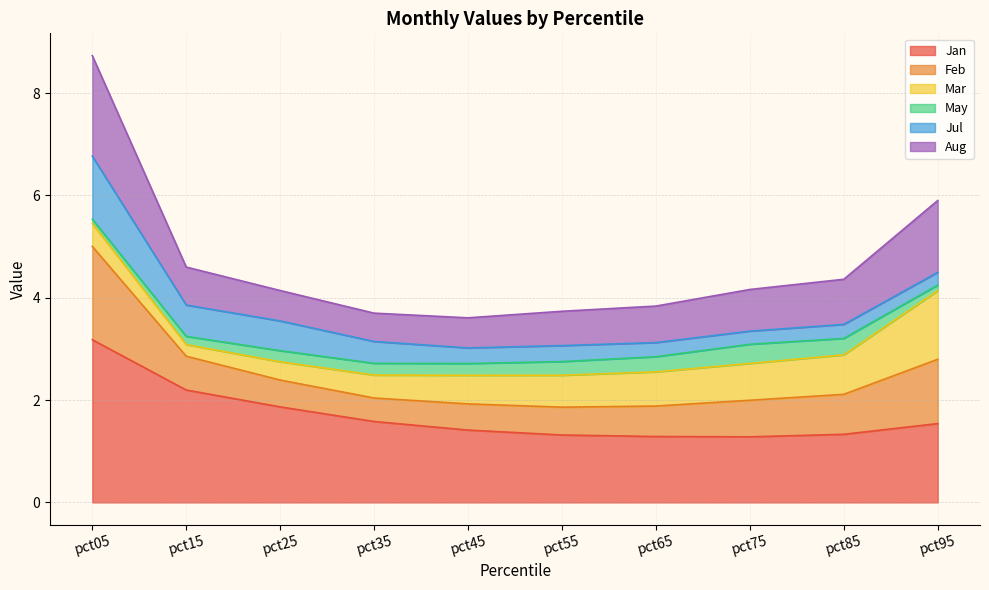

True or false: Aug and Jan intersect in this chart.

False